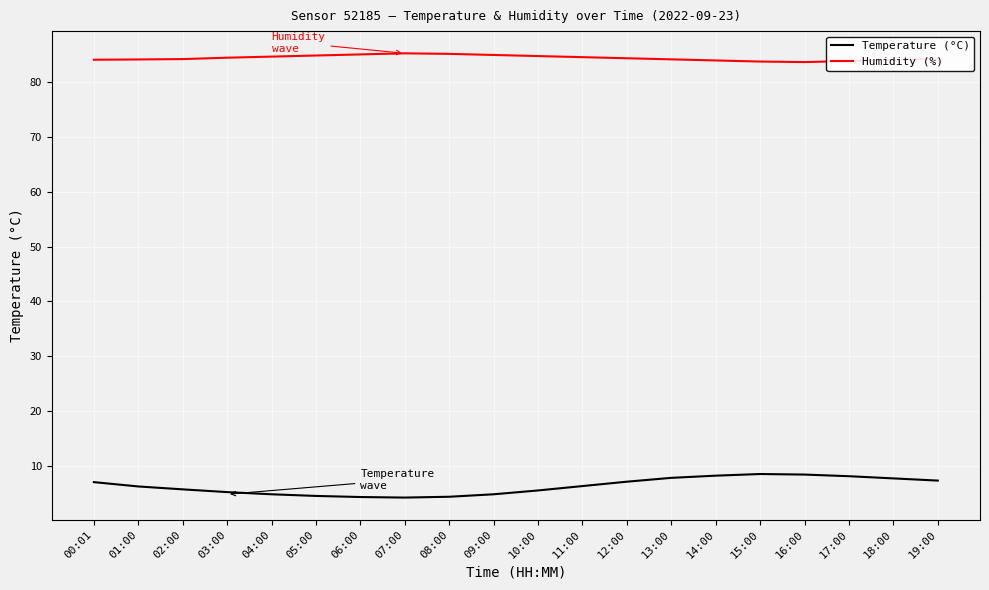

At how many categories does at least one series exceed 36?

20